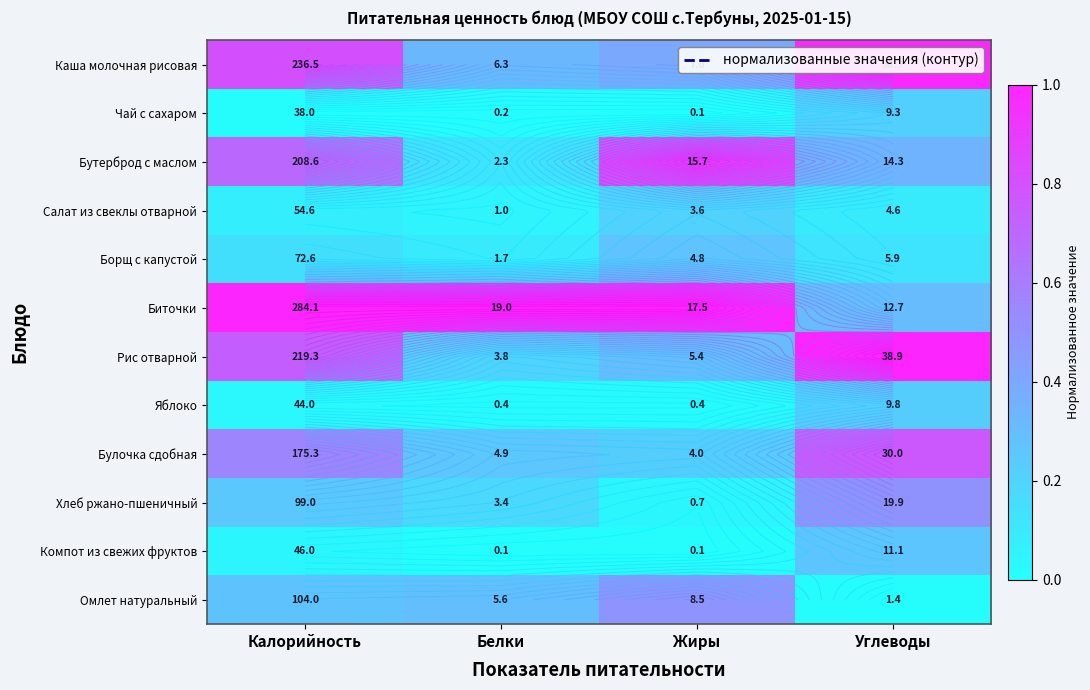

What is the difference between the Бутерброд с маслом values at Жиры and Белки?

0.8